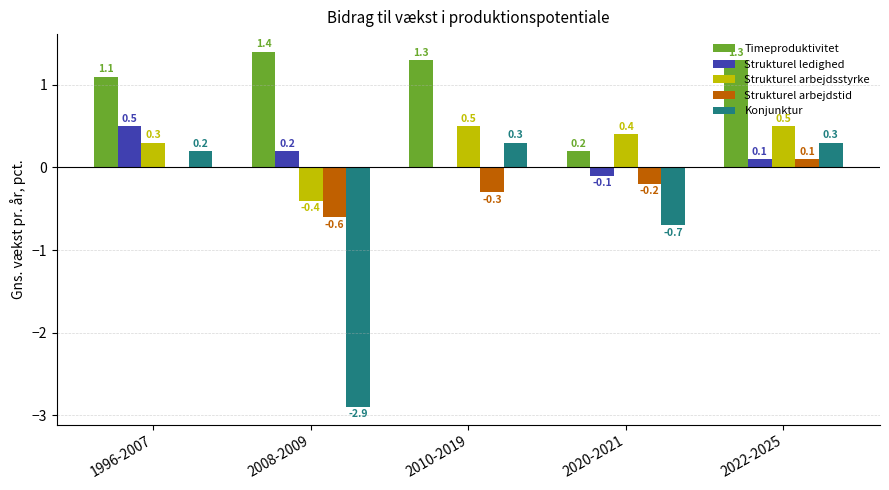

At which category does the chart reach its peak across all series?

2008-2009